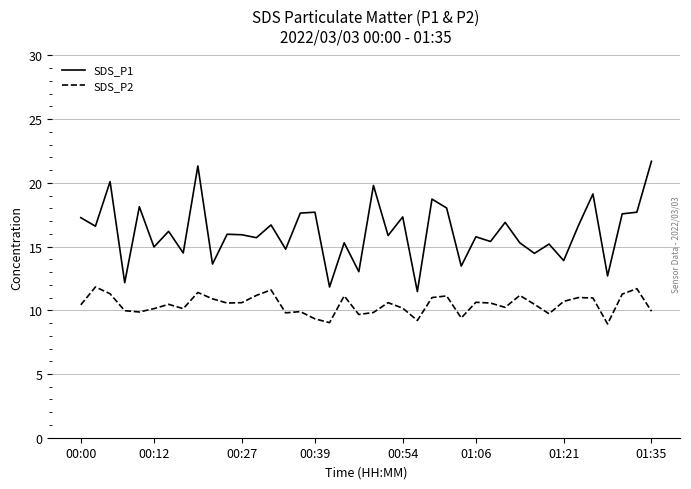

Rank the series by their average value, from lowest to highest.

SDS_P2, SDS_P1